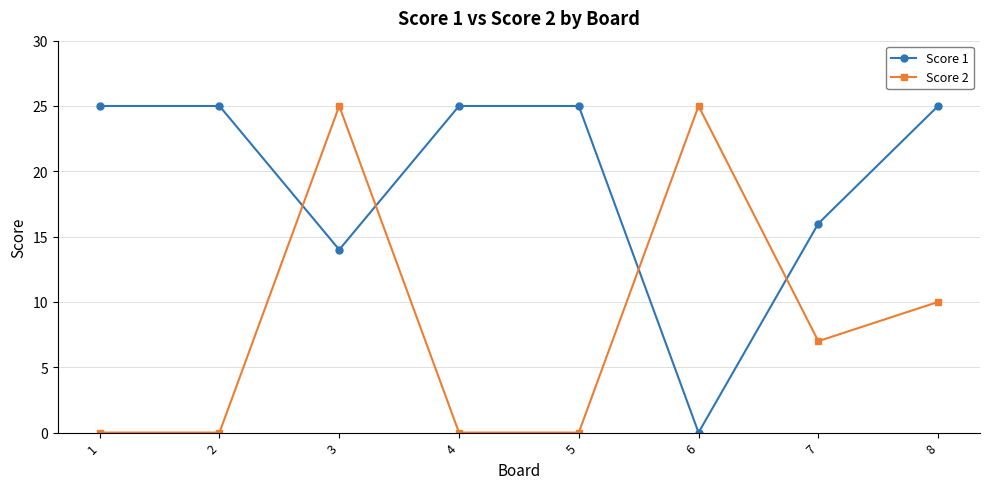

How many interior local peaks does the Score 2 series have?

2